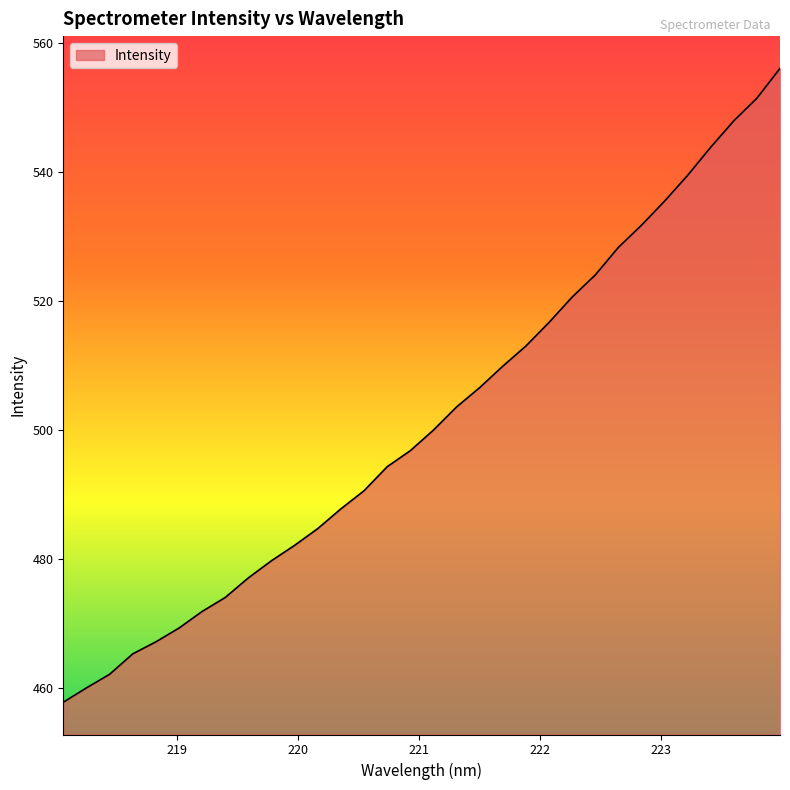

How many lines are shown in the chart?

1